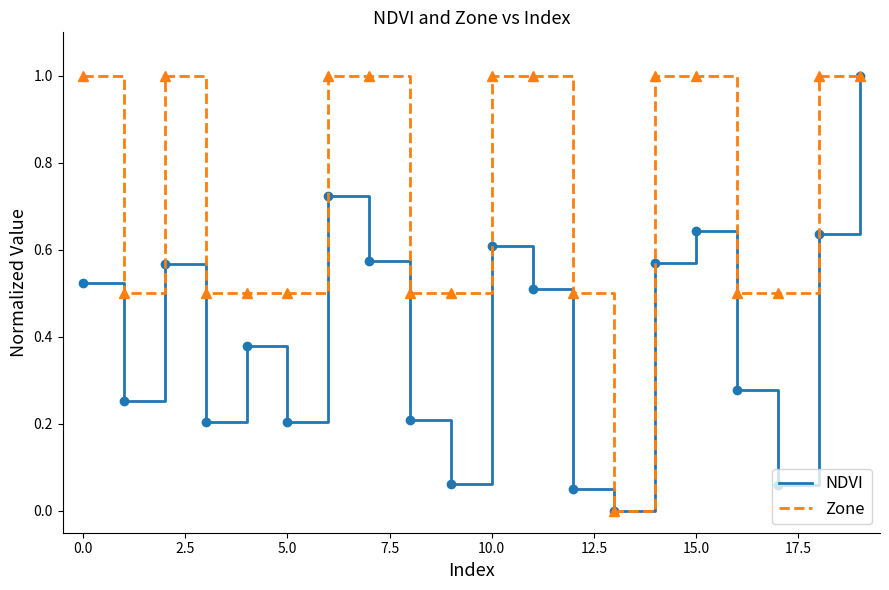

Which series has the largest total across all categories?

Zone